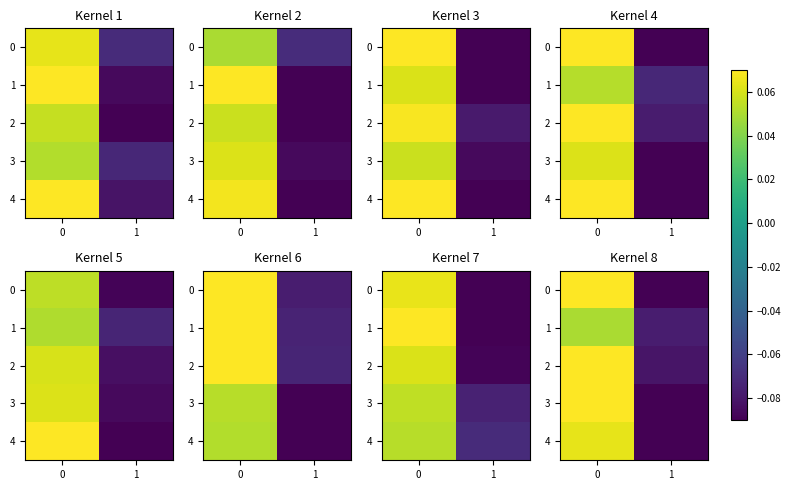

What is the difference between the 4 values at 1 and 0?

0.2